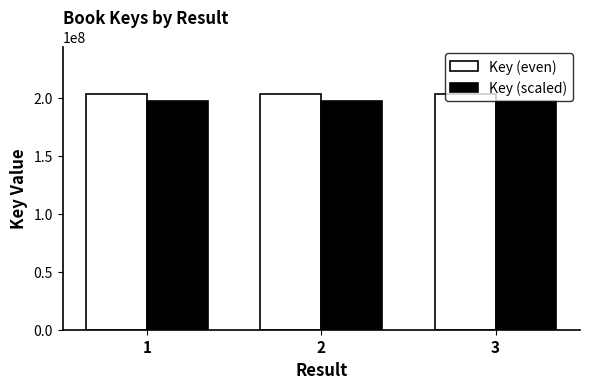

How many values in the Key (even) series are below 203286801?

1